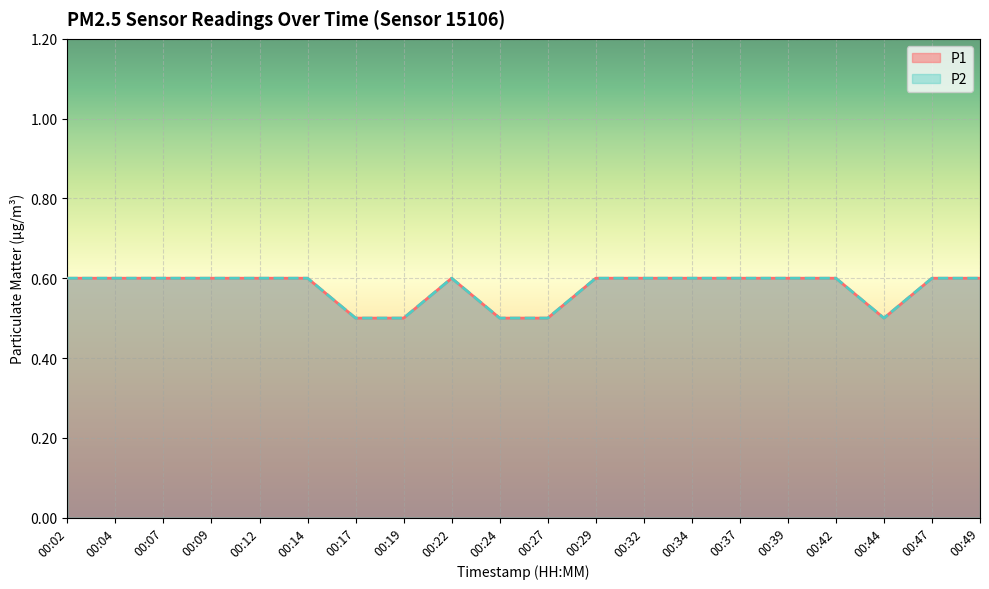

At which category does the chart reach its peak across all series?

00:02